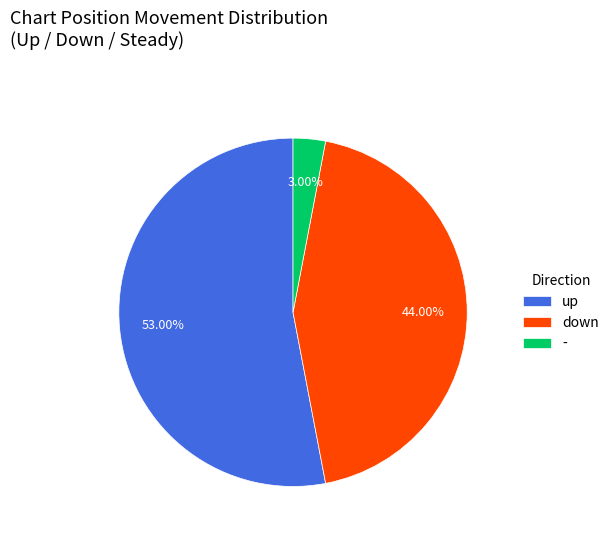

What percentage is NOT represented by -?

97.0%